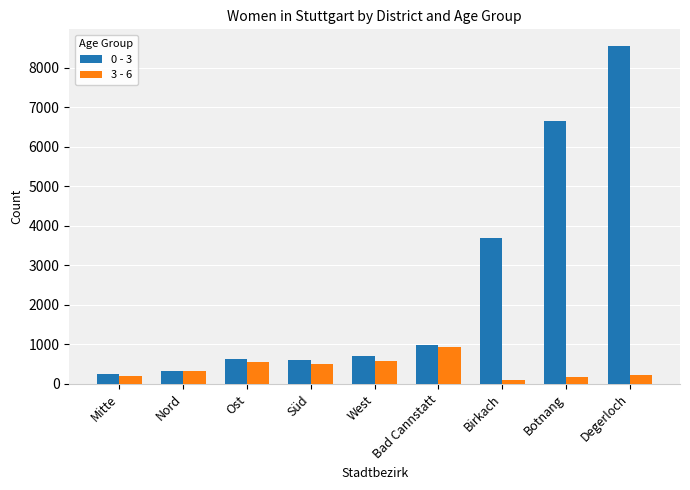

True or false: 3 - 6 has a value of 557 at Ost.

True